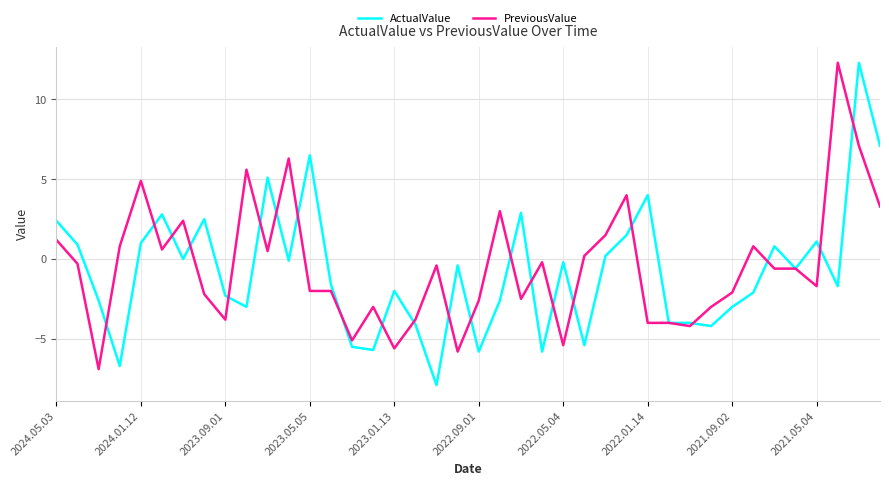

How many lines are shown in the chart?

2